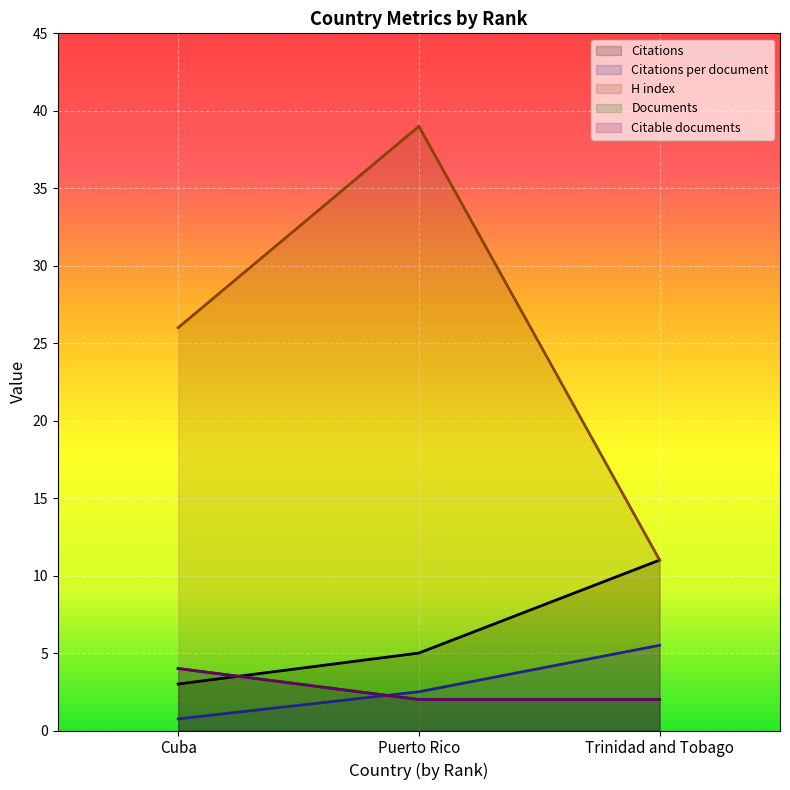

How many lines are shown in the chart?

5